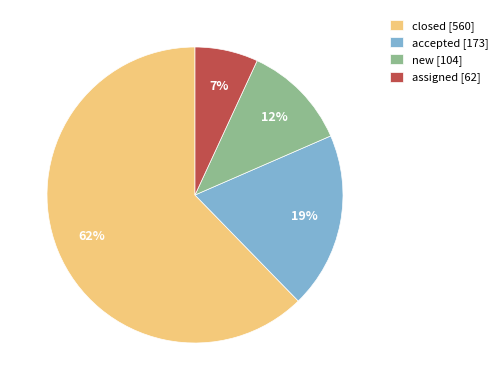

Count the number of slices in the pie.

4